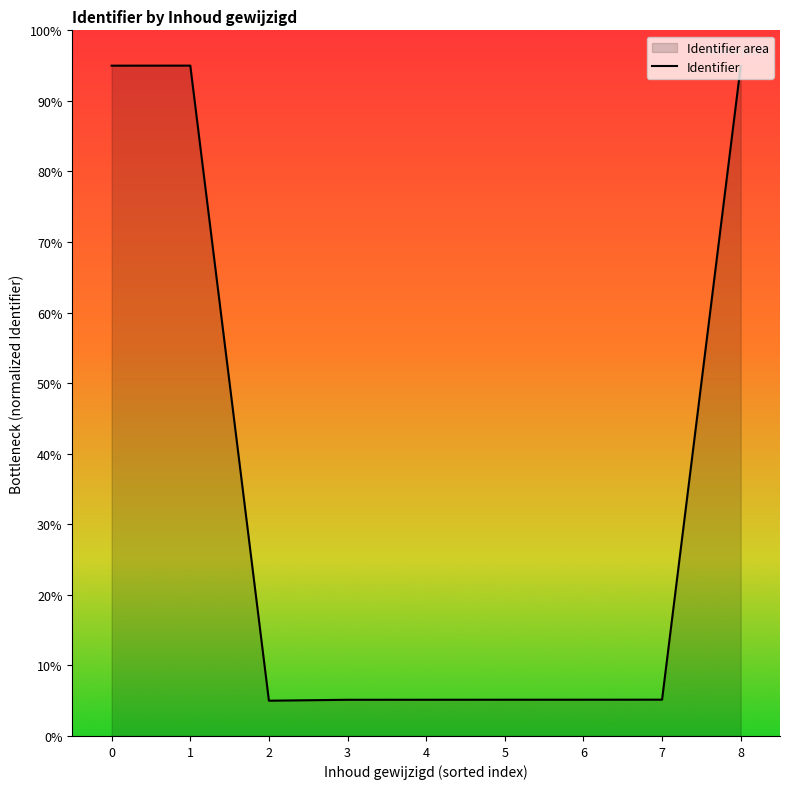

What is the difference between the maximum and minimum values?

90.0